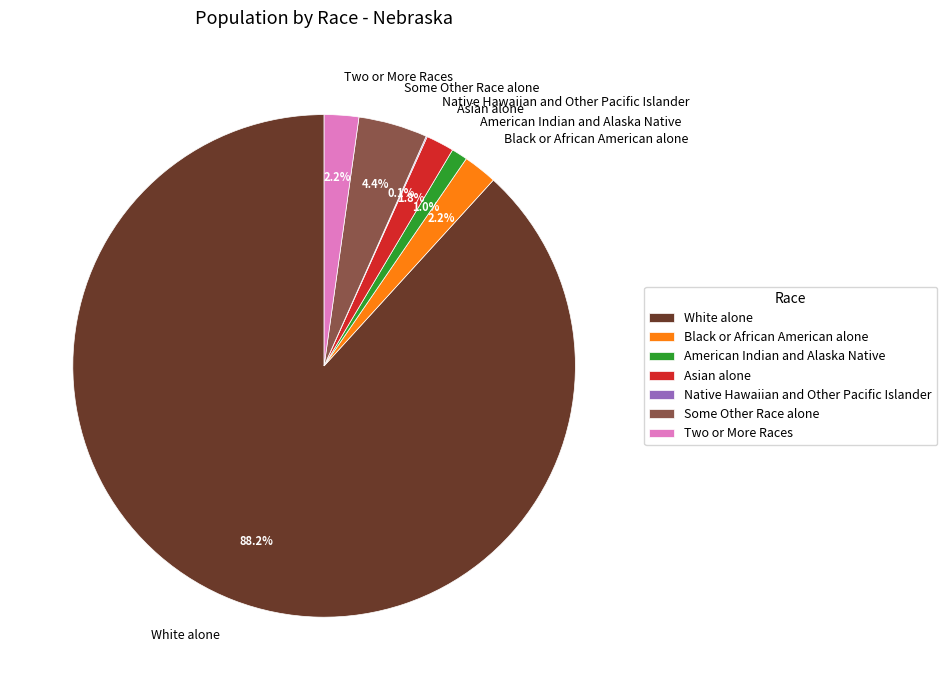

Approximately how many times larger is the value at Black or African American alone compared to Asian alone?

1.2